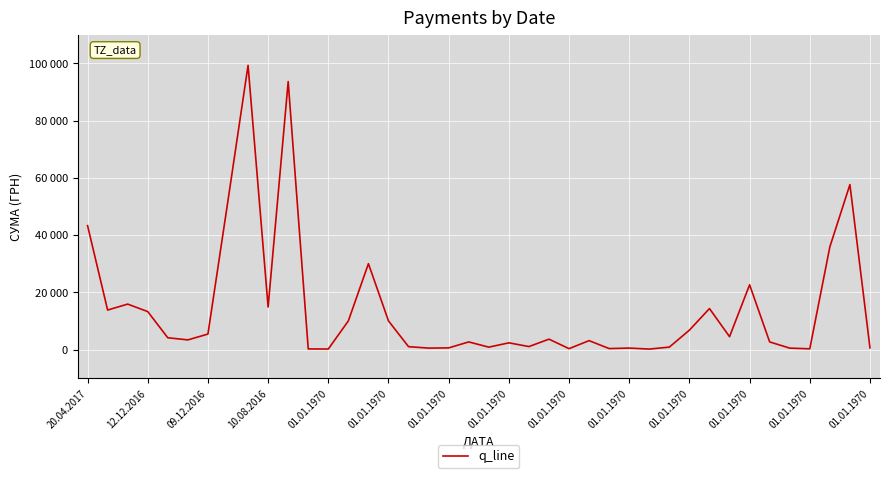

How many interior local peaks (higher than both neighbors) does the data have?

12